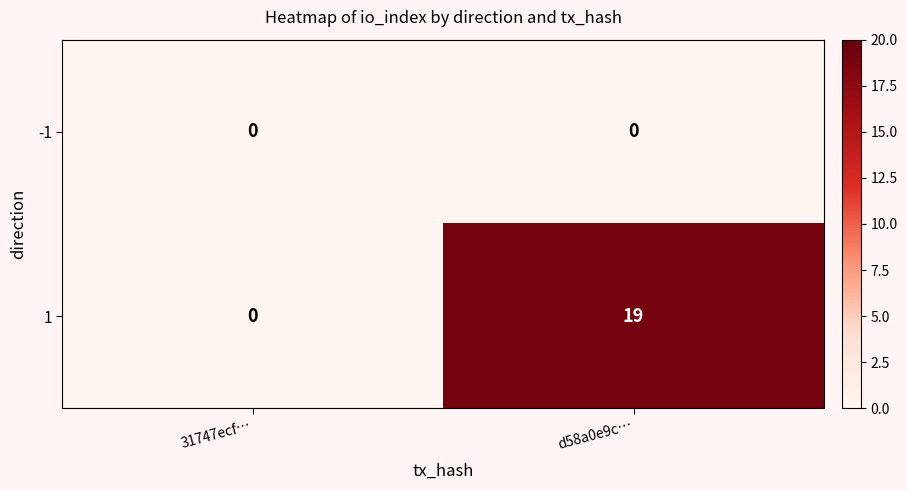

List the series in order of their peak value, lowest first.

-1, 1